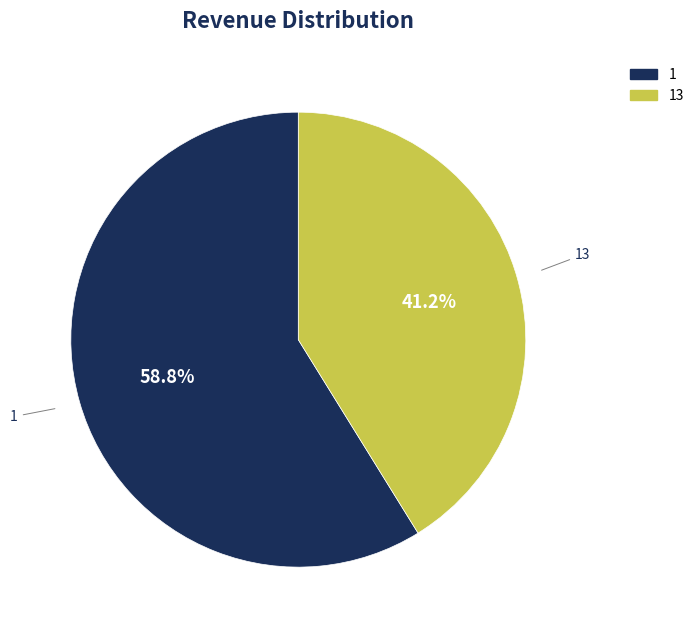

Count the number of slices in the pie.

2